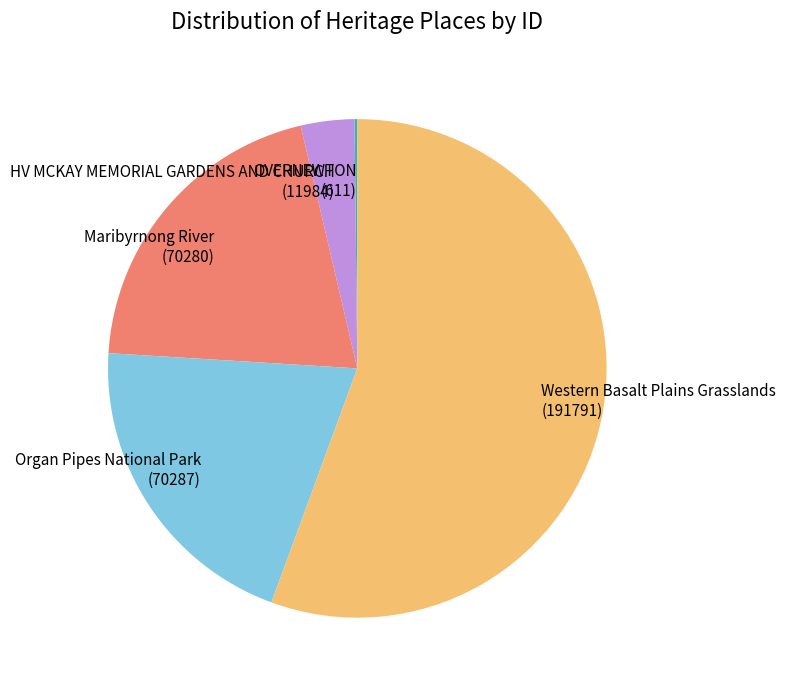

Which slice is the largest?

Western Basalt Plains Grasslands